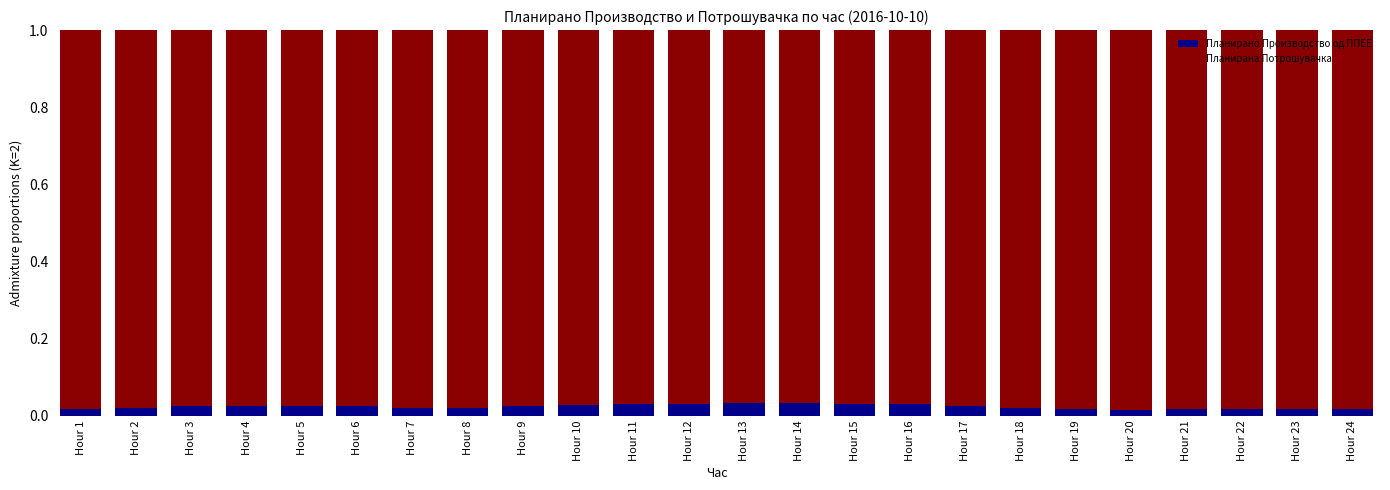

What are all the series names shown in the legend?

Планирано Производство од ППЕЕ, Планирана Потрошувачка